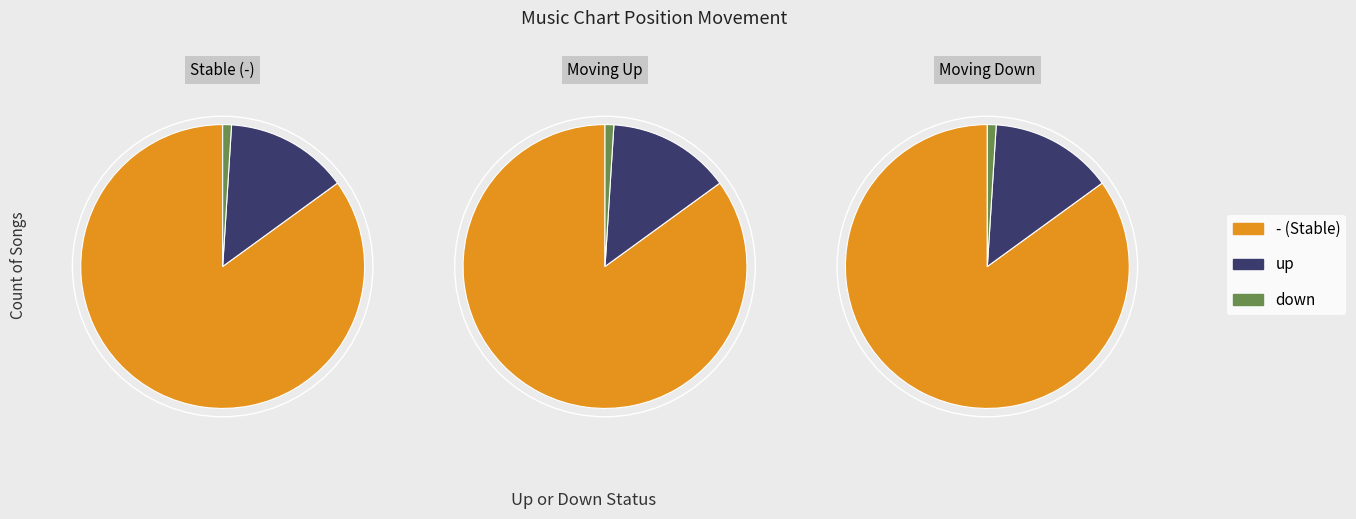

What percentage is NOT represented by -?

15.0%